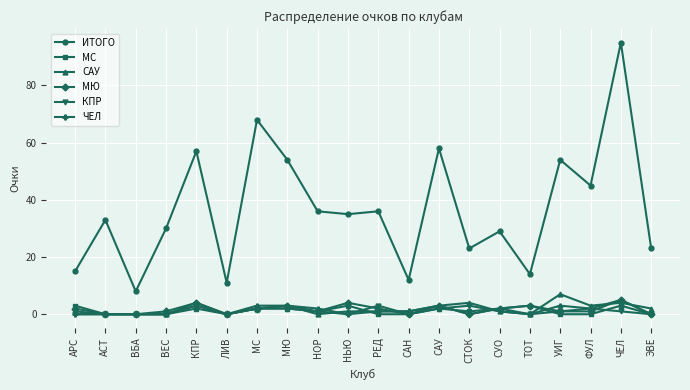

The САУ series shows -4 at ВБА. True or false?

False